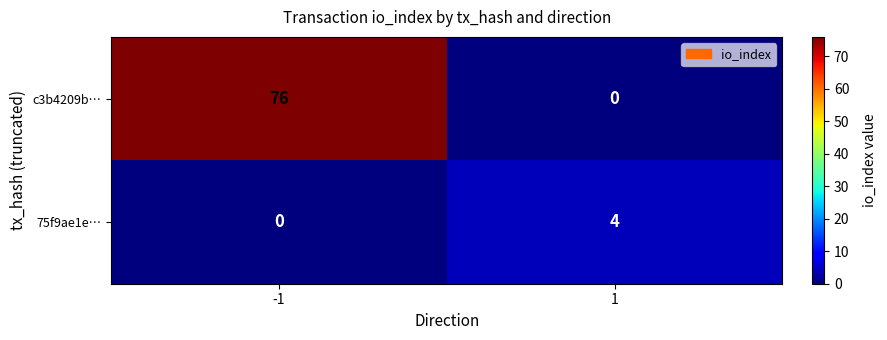

At how many categories does at least one series exceed 64?

1